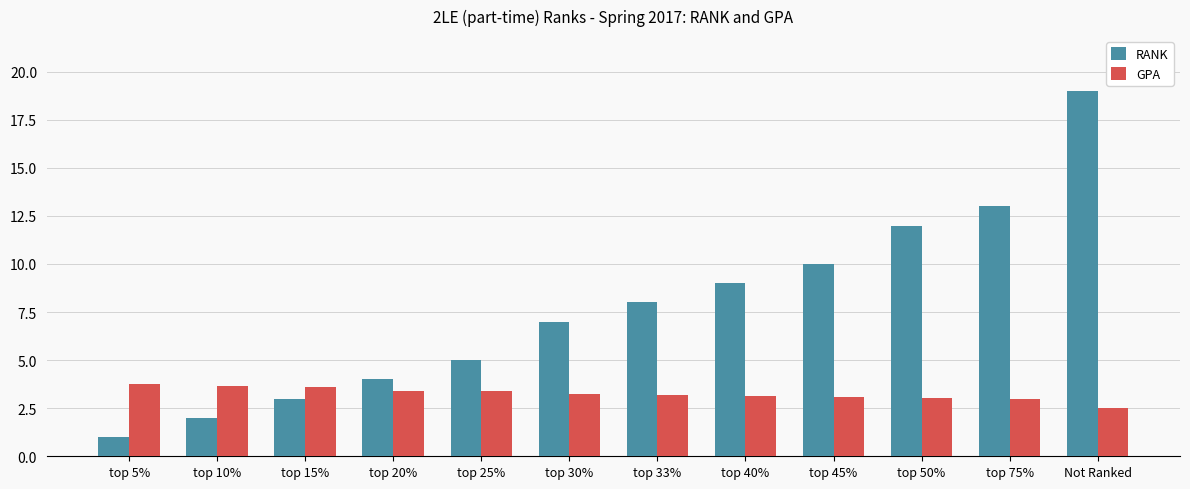

How many categories are shown in the chart?

12